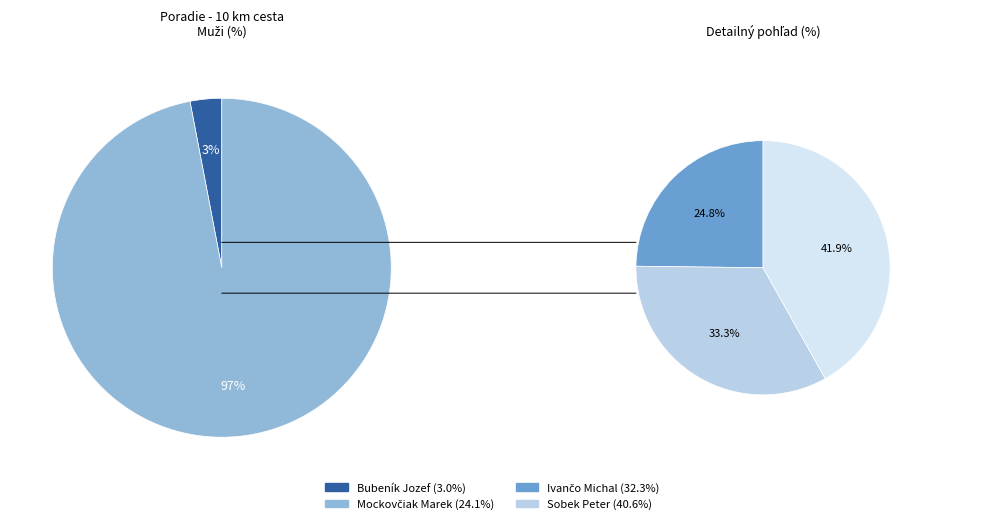

Do Sobek Peter and Bubeník Jozef together represent more than half of the pie?

No